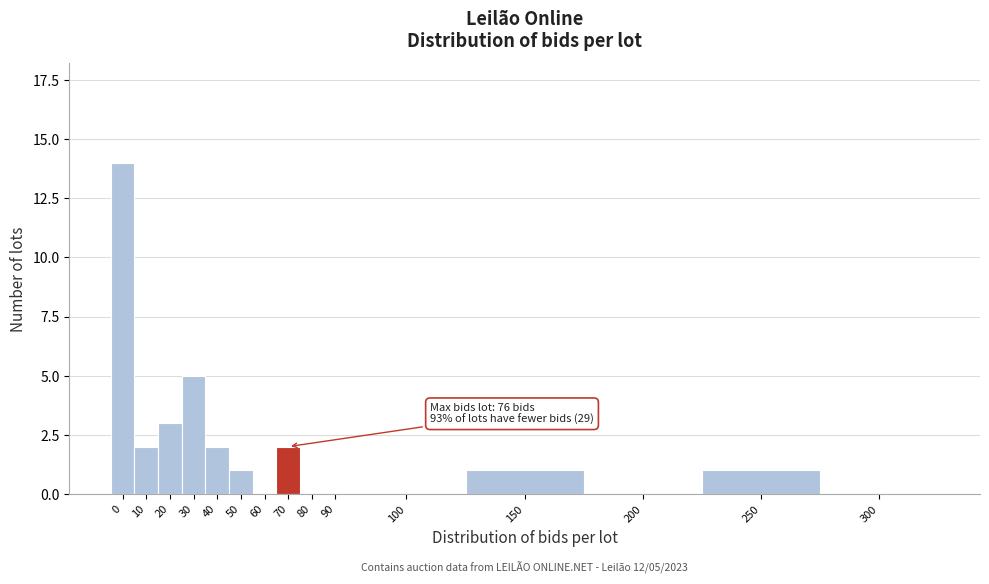

Reading left to right, transcribe all the data shown in this chart.

0=14	10=2	20=3	30=5	40=2	50=1	60=0	70=2	80=0	90=0	100=0	150=1	200=0	250=1	300=0